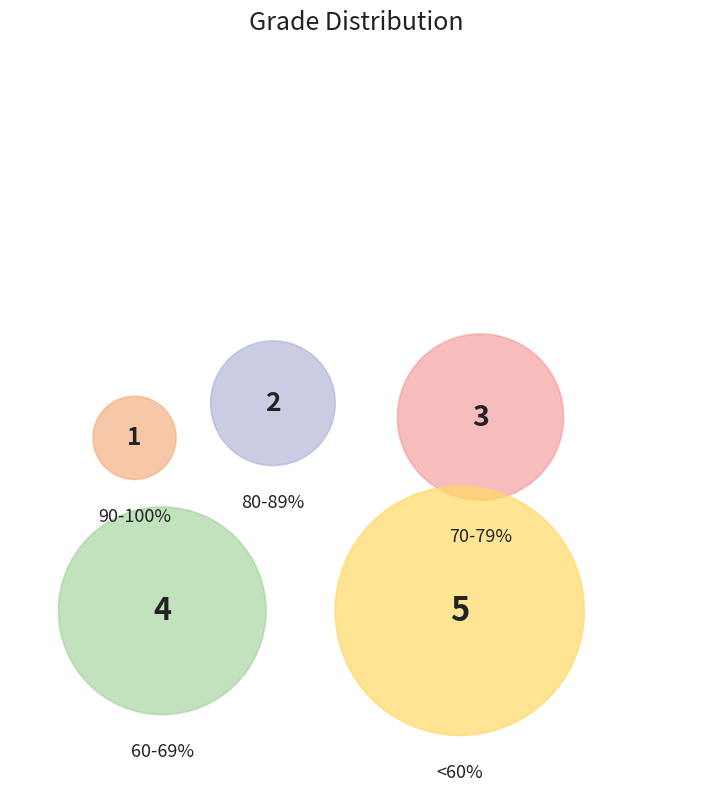

Count the number of slices in the pie.

5